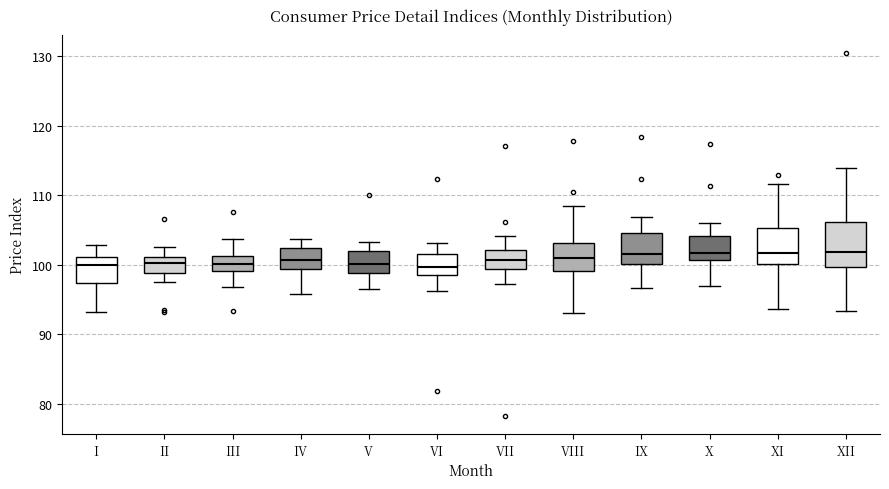

Reading left to right, transcribe this box plot: for each box, give where its median line is, the range the box spans, and where its two whiskers end, as read against the y-axis. The values are not printed on the chart, so give them approximately, as read against the axis.

I: median 100, box 97 to 101, whiskers 93 to 103
II: median 100, box 99 to 101, whiskers 98 to 103
III: median 100, box 99 to 101, whiskers 97 to 104
IV: median 101, box 99 to 102, whiskers 96 to 104
V: median 100, box 99 to 102, whiskers 96 to 103
VI: median 100, box 99 to 101, whiskers 96 to 103
VII: median 101, box 99 to 102, whiskers 97 to 104
VIII: median 101, box 99 to 103, whiskers 93 to 108
IX: median 101, box 100 to 105, whiskers 97 to 107
X: median 102, box 101 to 104, whiskers 97 to 106
XI: median 102, box 100 to 105, whiskers 94 to 112
XII: median 102, box 100 to 106, whiskers 93 to 114